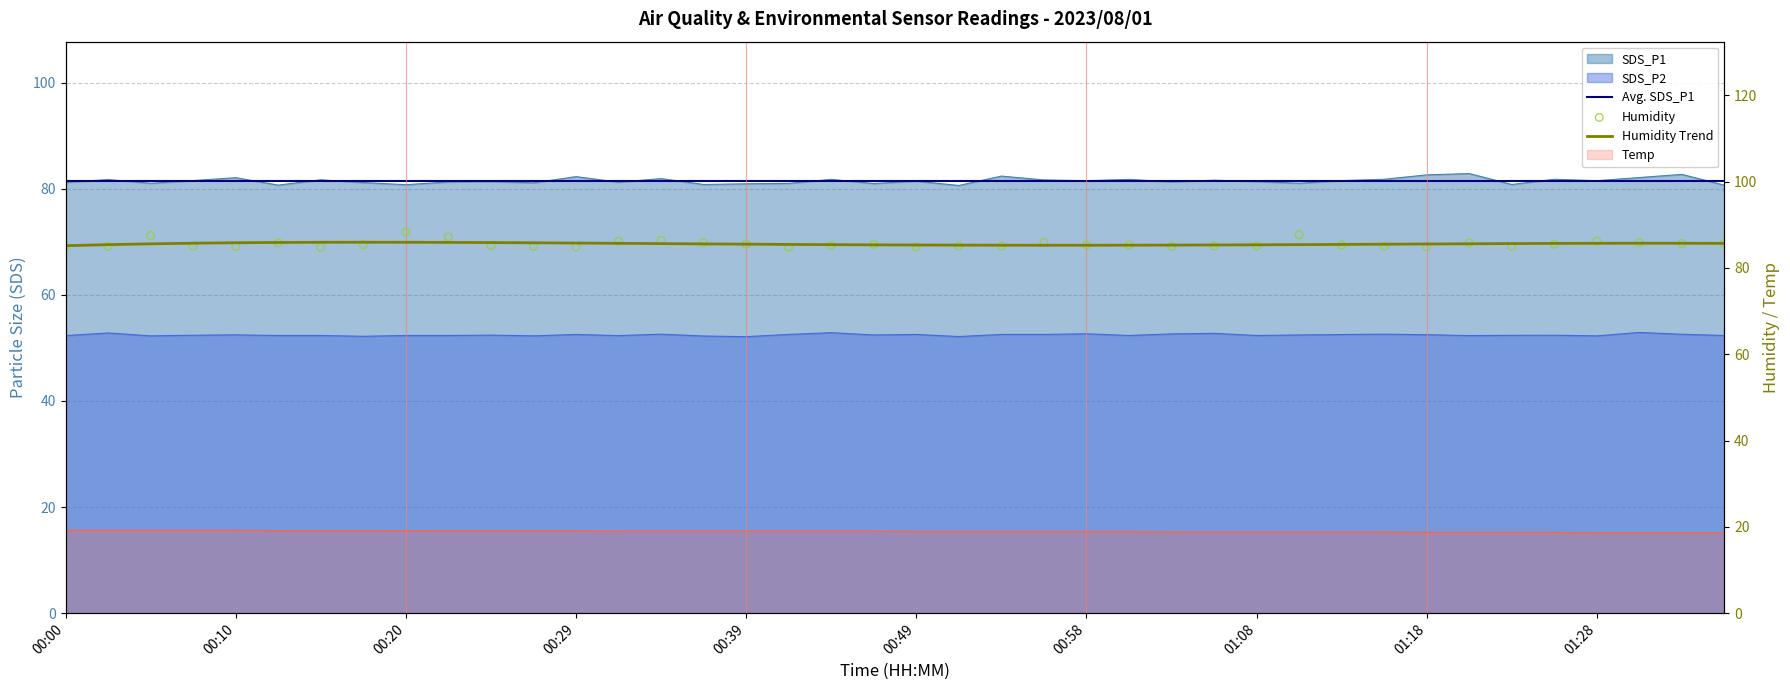

Which series has the widest spread of Y values?

Humidity